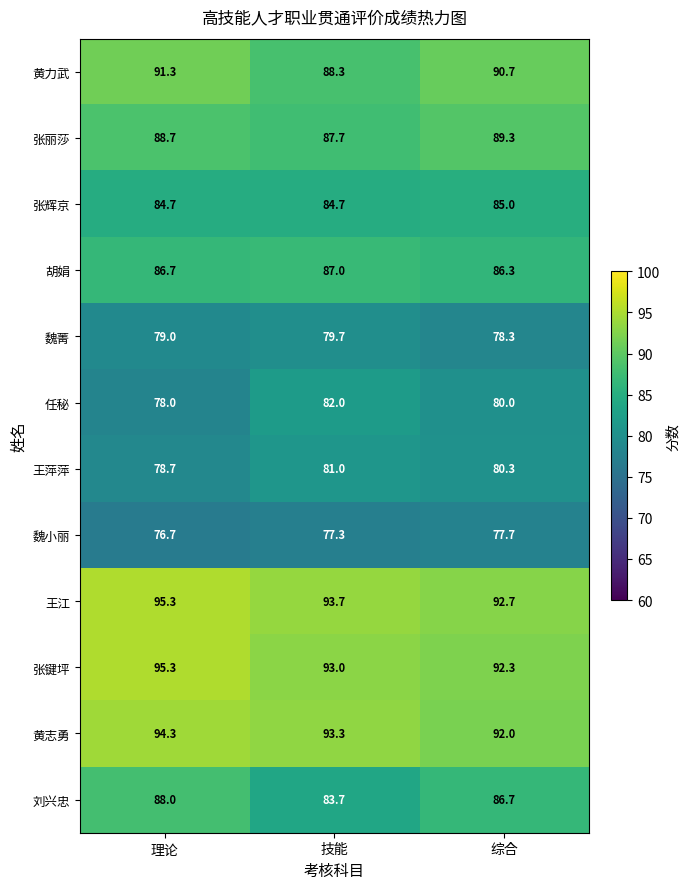

Which series has the widest spread of values?

刘兴忠